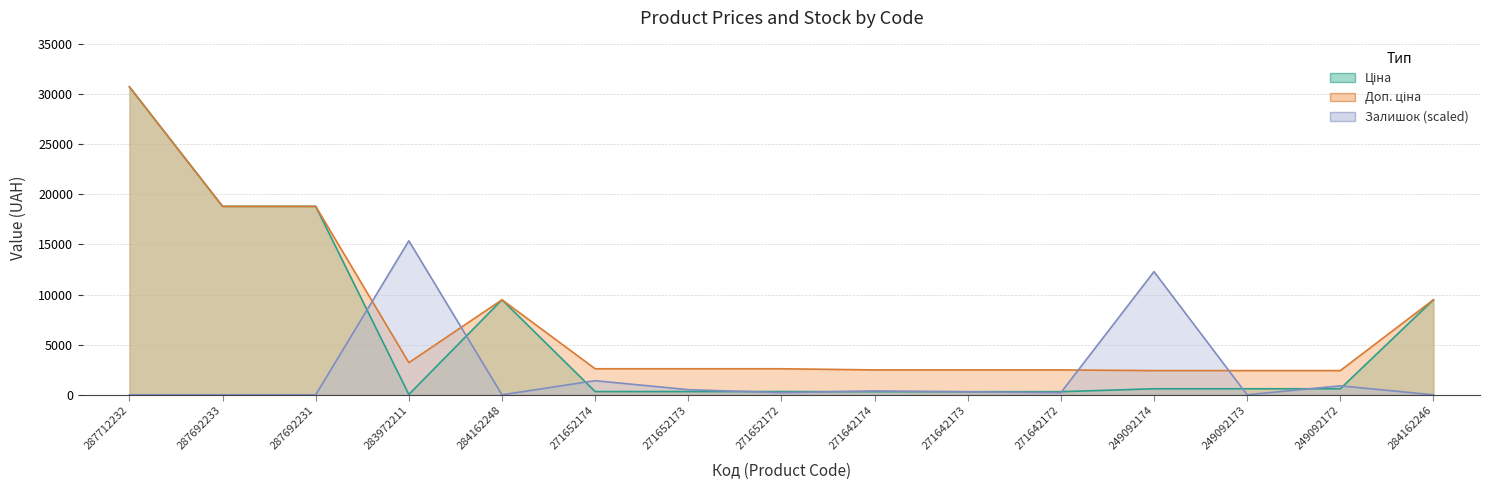

What is the difference between the second highest and minimum values in the Залишок series?

12286.9